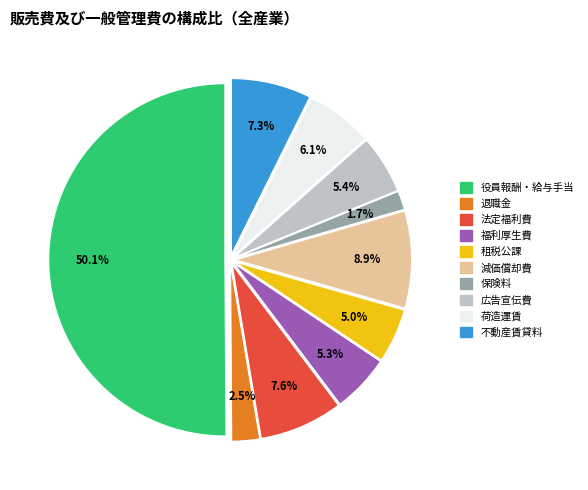

How much of the chart is everything except 減価償却費?

91.1%